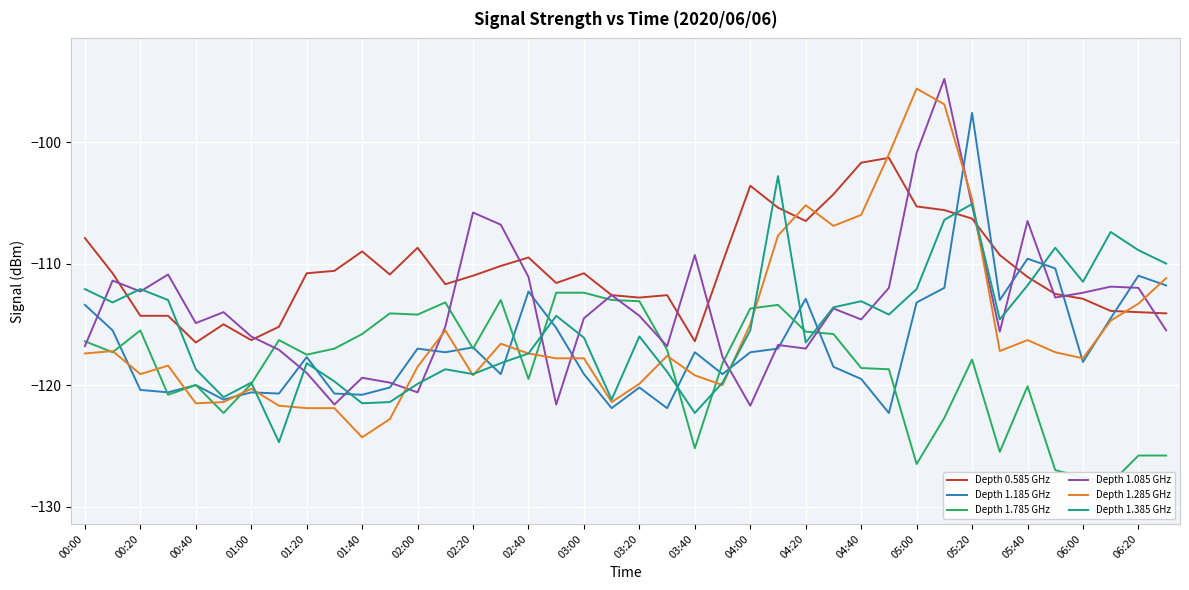

What is the difference between the maximum and minimum values in the Depth 1.185 GHz series?

24.7